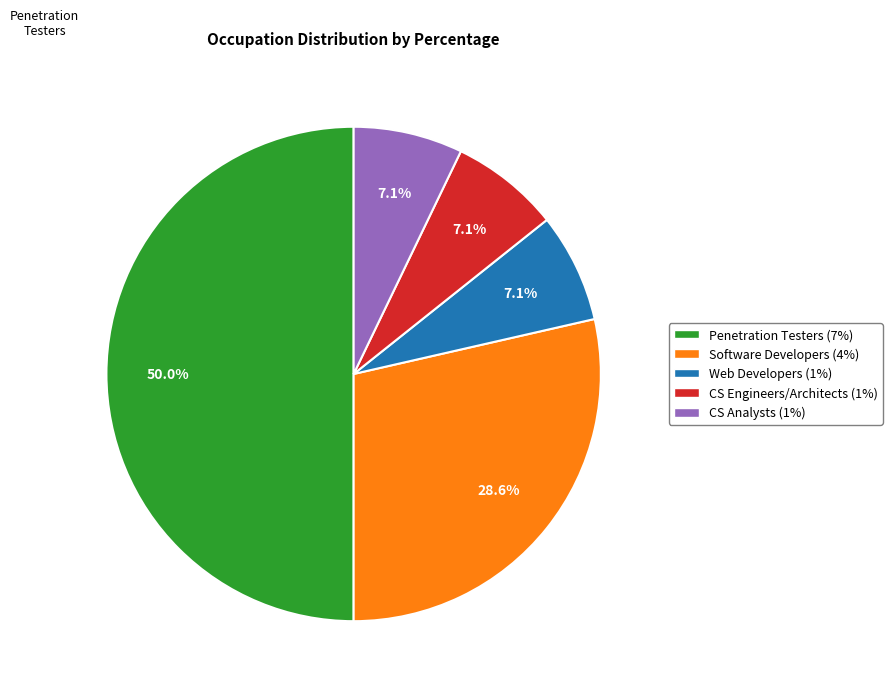

How much of the chart is everything except Software Developers (4%)?

71.4%